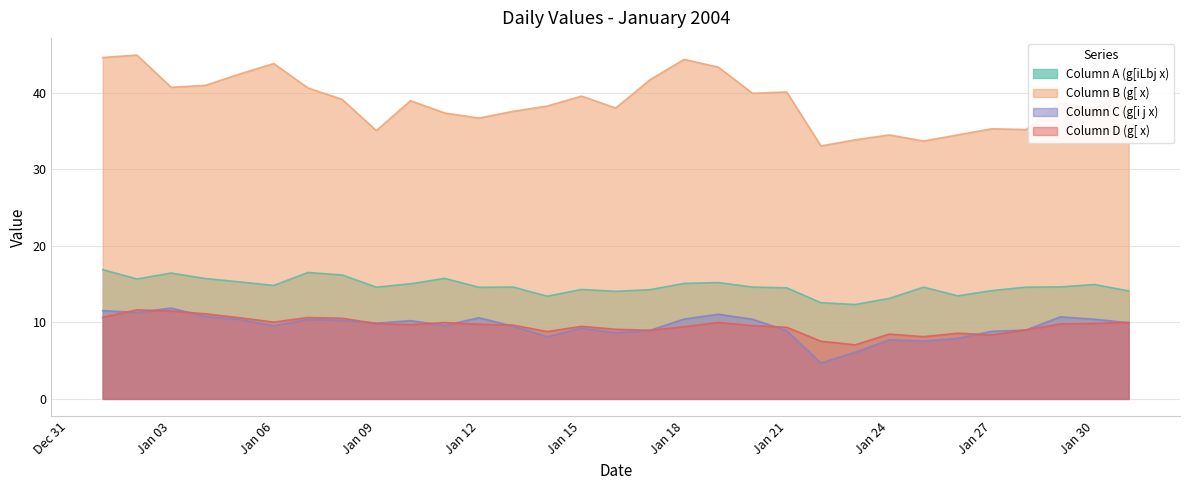

Which category has the lowest value in the Column B (g[ x) series?

2004/01/22